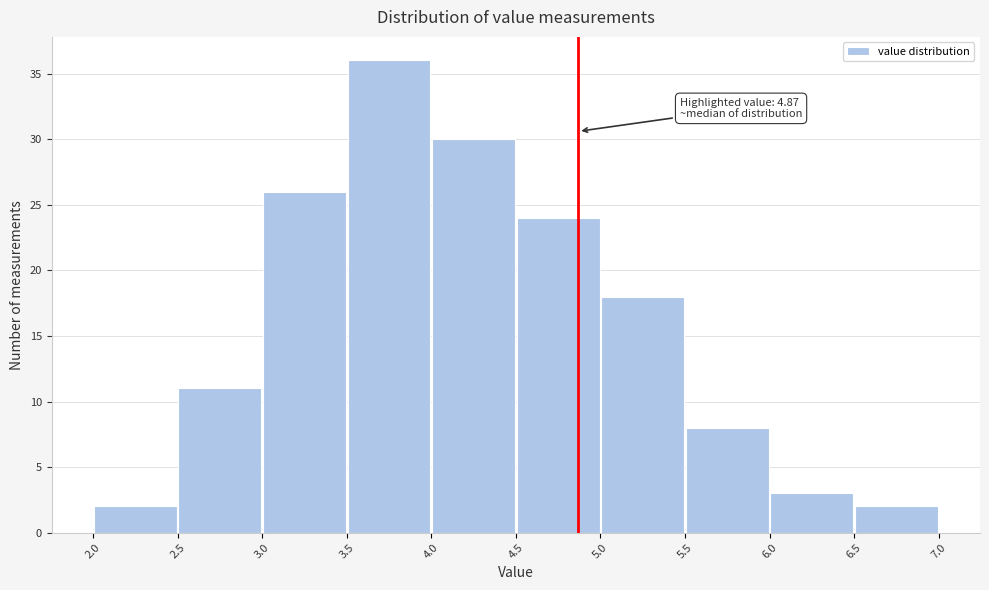

Over which range of the x-axis is the bar tallest?

3.5 to 4.0